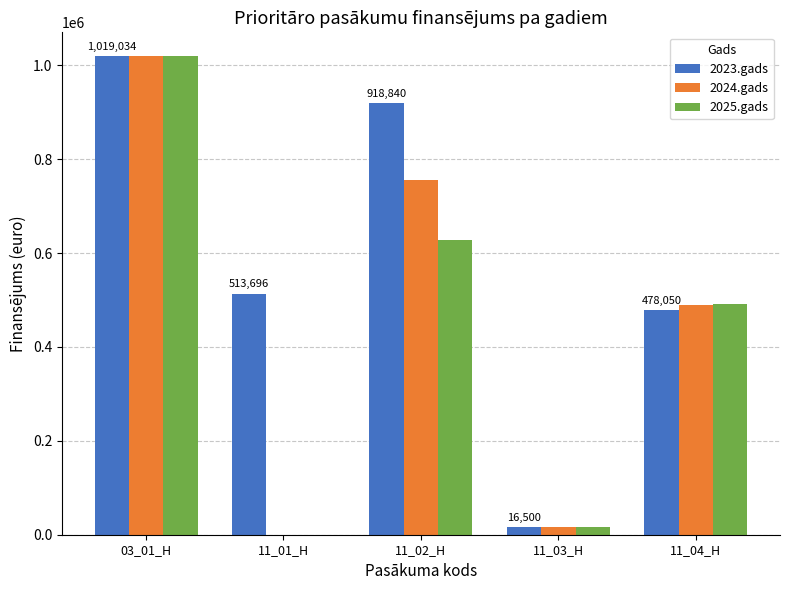

What is the total value across all series at 11_02_H?

2303128